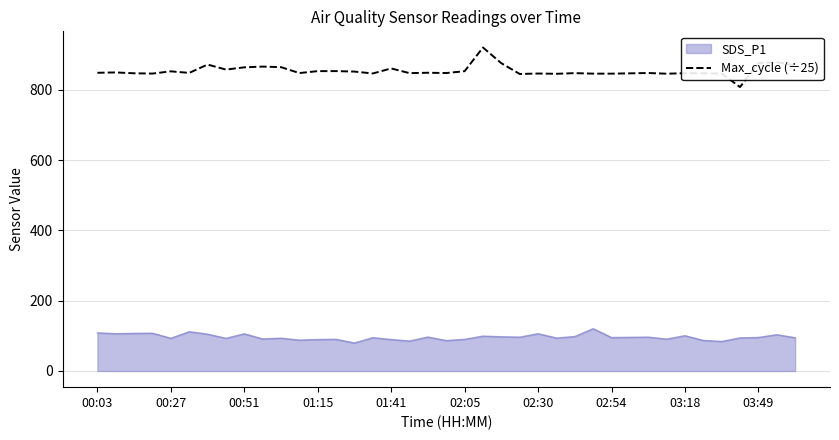

What is the greatest value displayed?

920.4